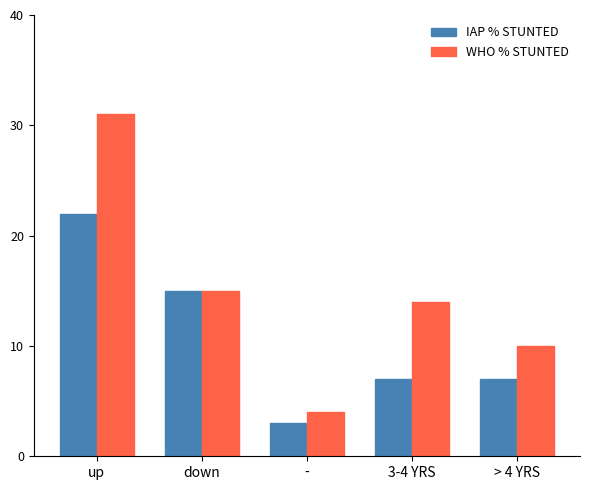

Which category has the lowest value across all series?

-